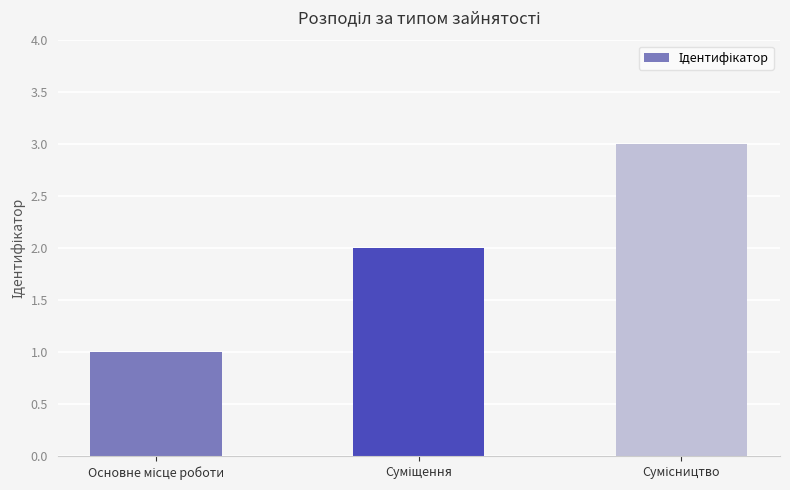

How many bars are there in total?

3